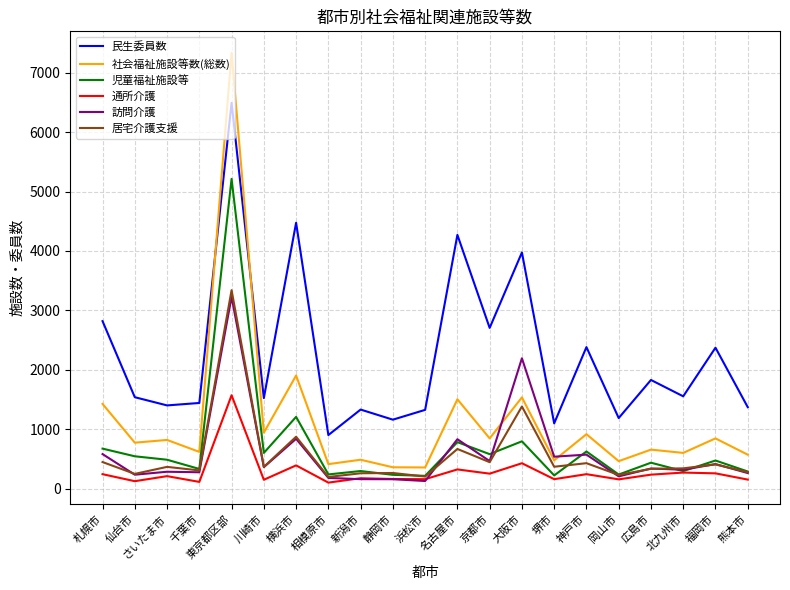

At which label does 児童福祉施設等 reach its peak?

東京都区部